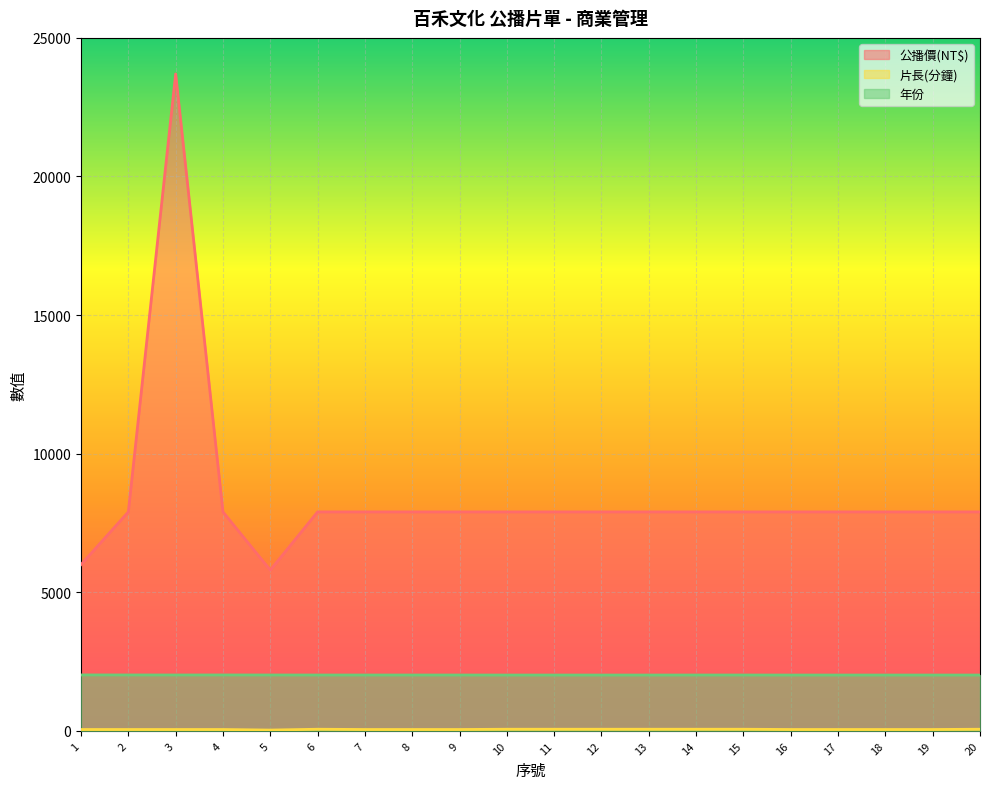

True or false: 公播價(NT$) and 年份 cross at least once.

False